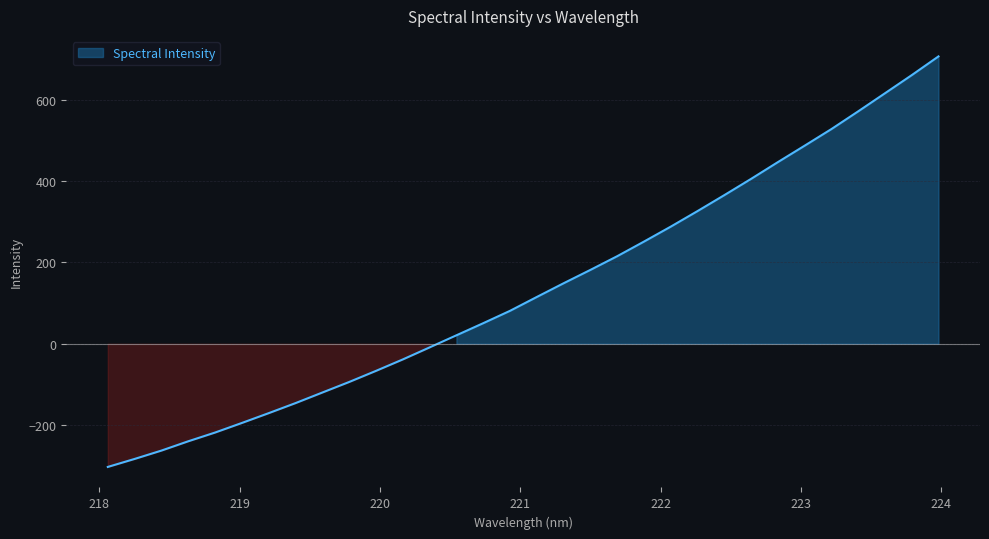

Reading left to right, list all the values displayed in this chart.

-302.5	-282.9	-262.4	-239.5	-218.0	-194.5	-170.4	-145.7	-119.7	-93.8	-66.5	-38.5	-8.9	20.8	50.6	81.0	115.0	148.7	181.5	215.1	251.0	287.8	326.0	365.2	405.1	446.2	486.6	527.5	571.0	615.4	659.9	705.9